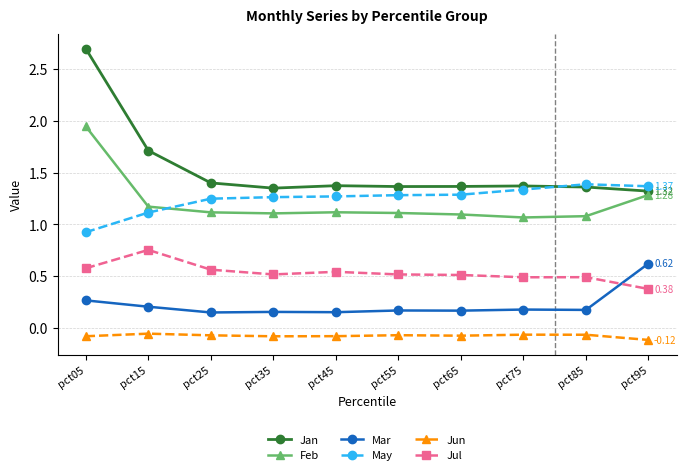

Is this an area chart (filled region under the line)?

No